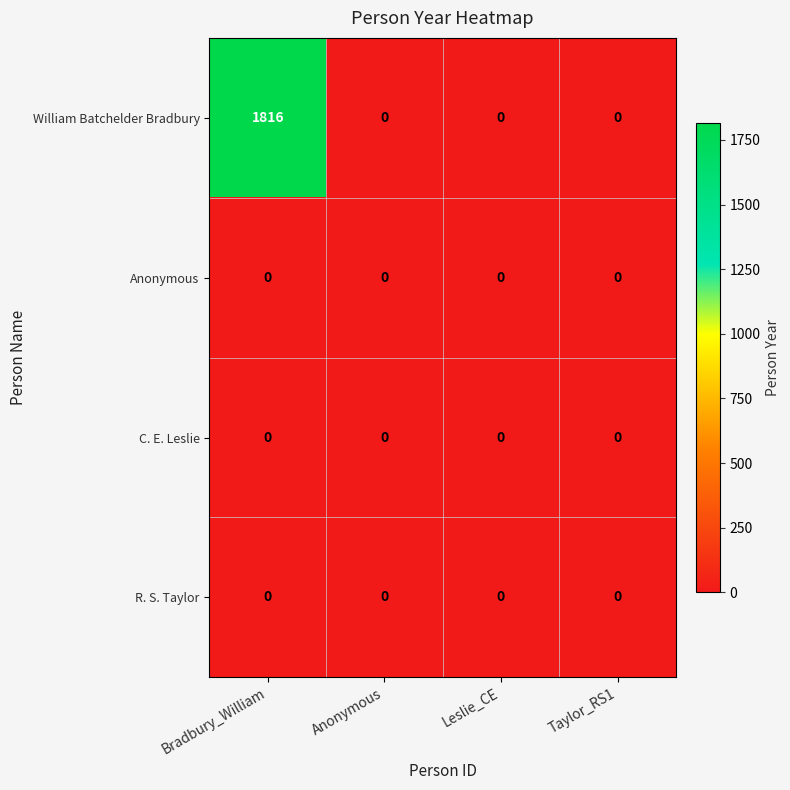

What is the difference between the maximum and second lowest values in the William Batchelder Bradbury series?

1816